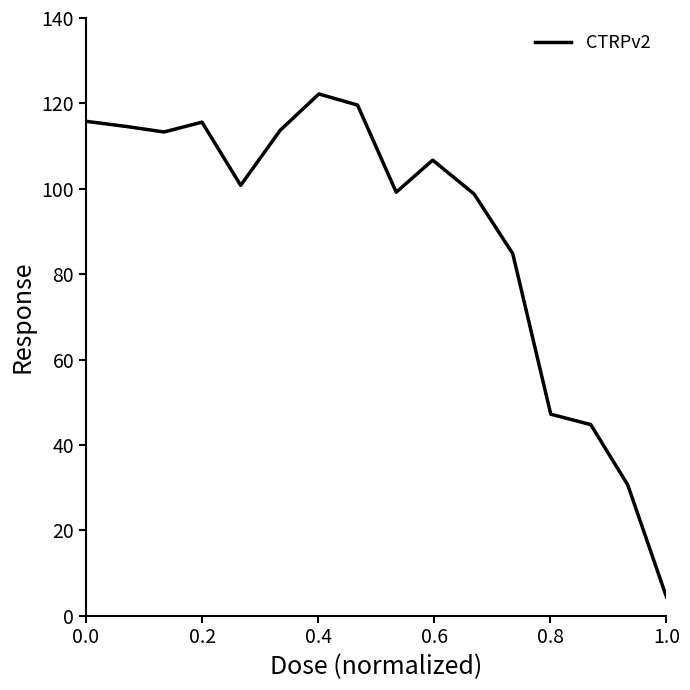

What is the minimum value shown in the chart?

4.4